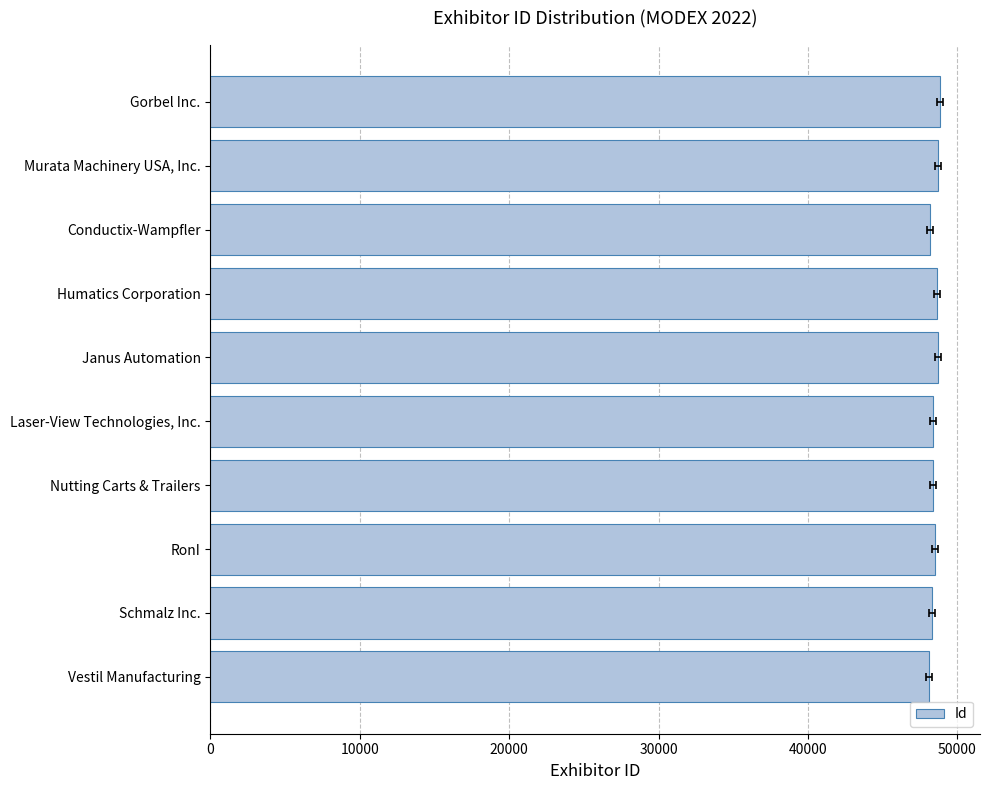

Is it true that the value at Murata Machinery USA, Inc. is 23789?

False